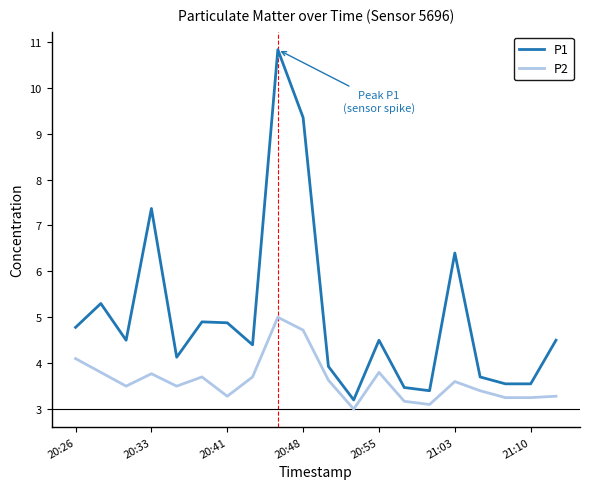

True or false: P1 and P2 cross at least once.

False